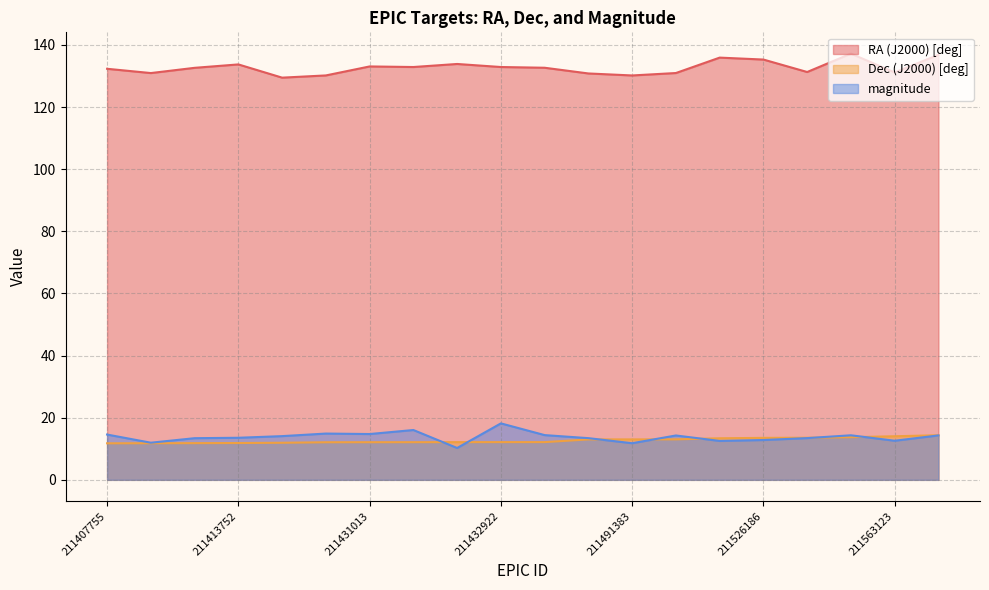

What is the difference between the second highest and second lowest values in the magnitude series?

4.2